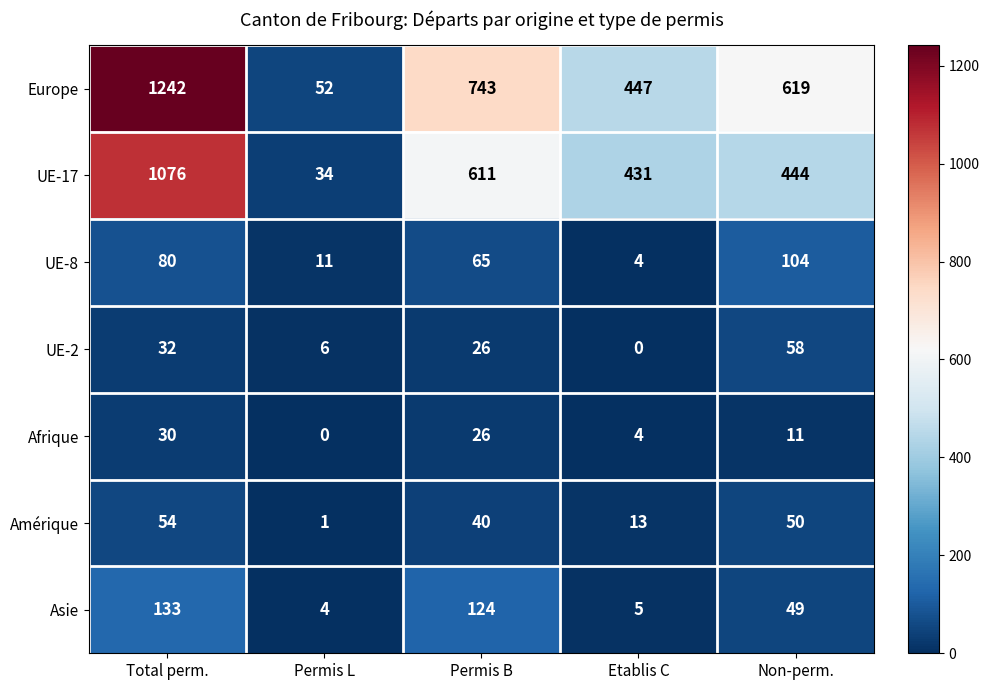

What value does the UE-8 series have at Non-perm., to the nearest 5?

105